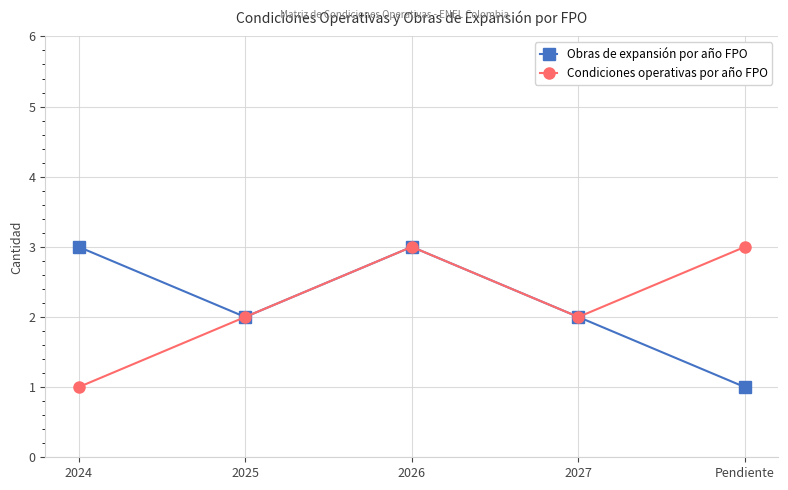

At 2024, list the series in order from largest to smallest.

Obras de expansión por año FPO, Condiciones operativas por año FPO